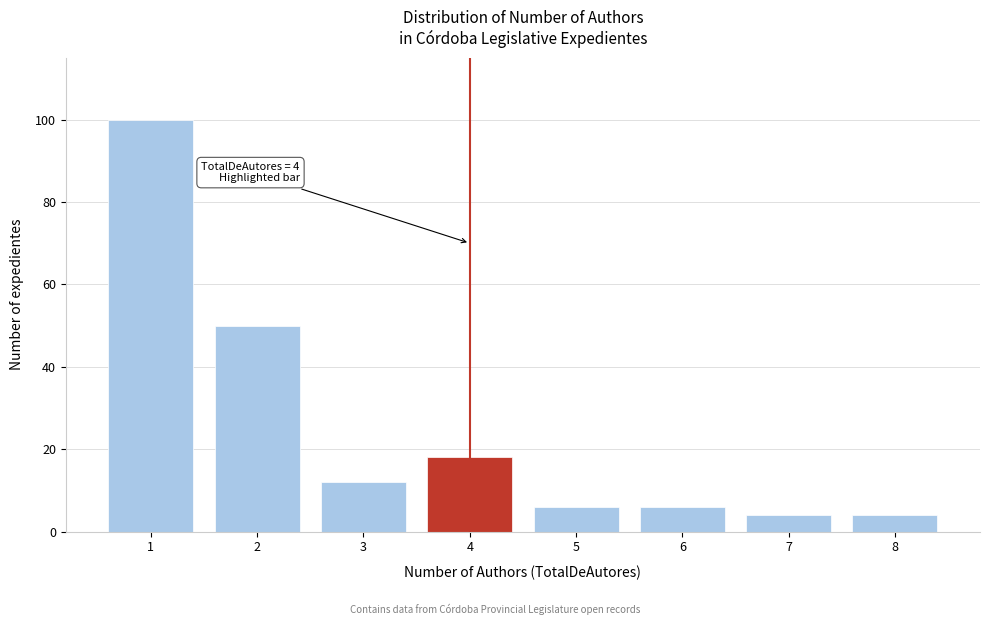

Reading right to left, list all the values displayed in this chart.

8=4	7=4	6=6	5=6	4=18	3=12	2=50	1=100